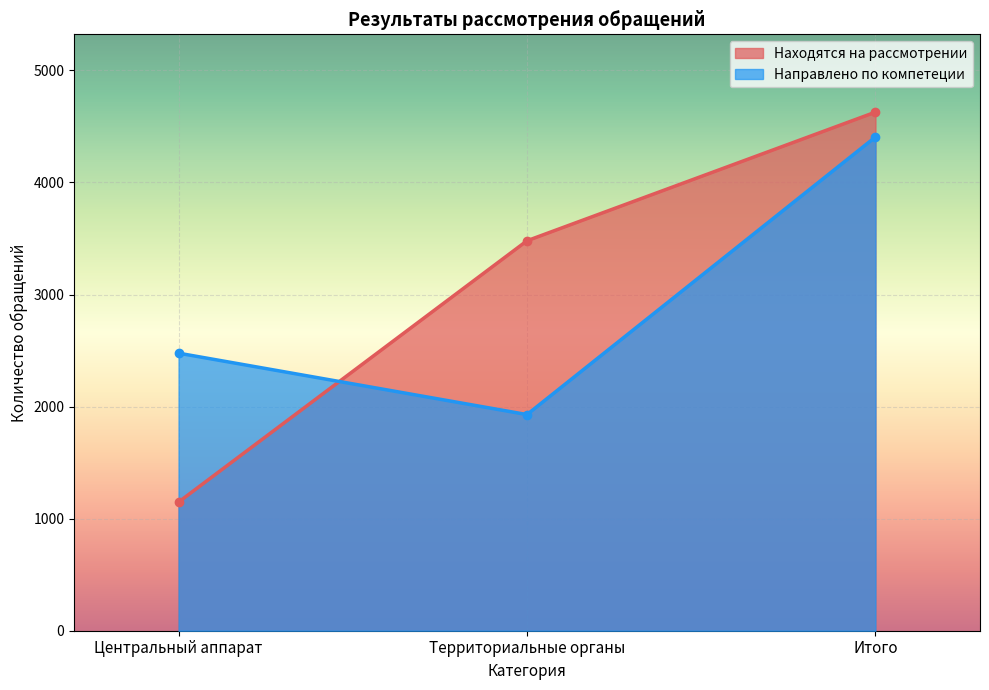

Which series has the widest spread of values?

Находятся на рассмотрении